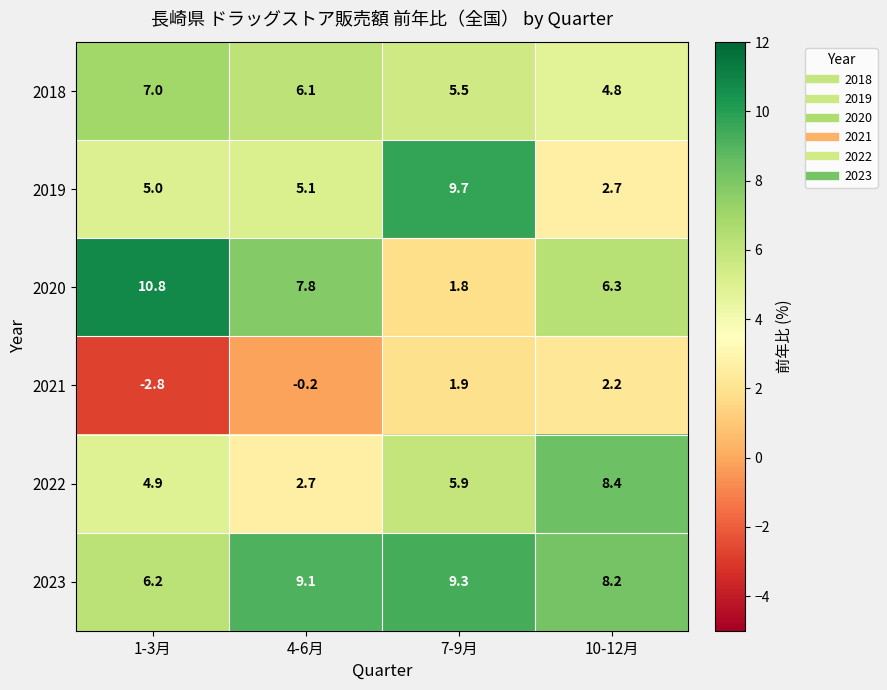

Which label corresponds to the largest value in the chart?

1-3月